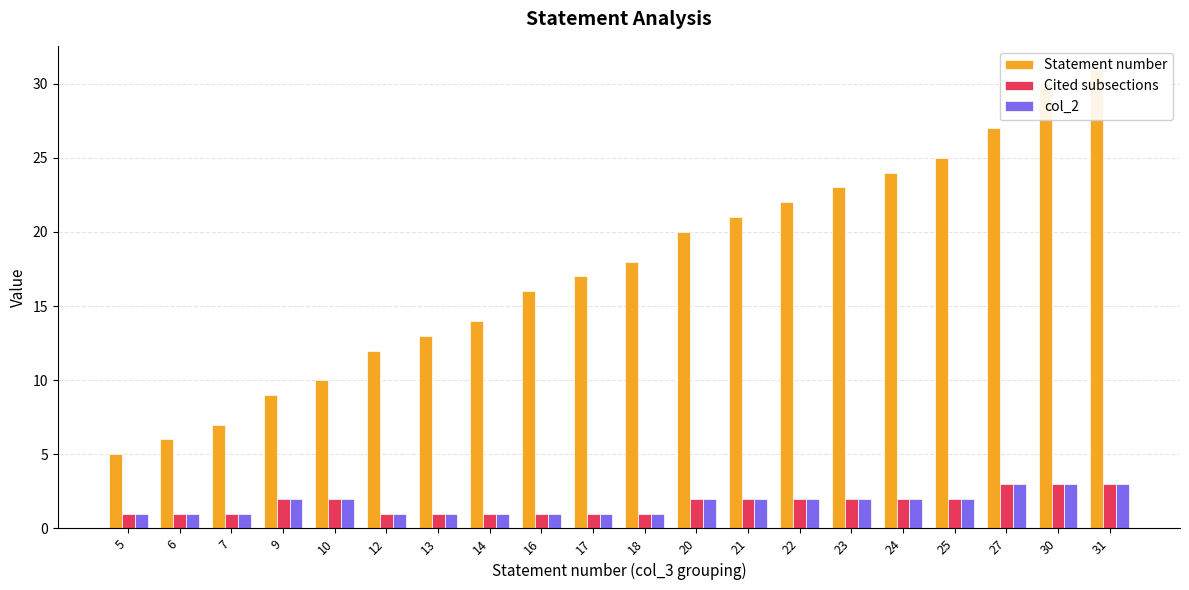

How many values in the col_2 series exceed 2?

3